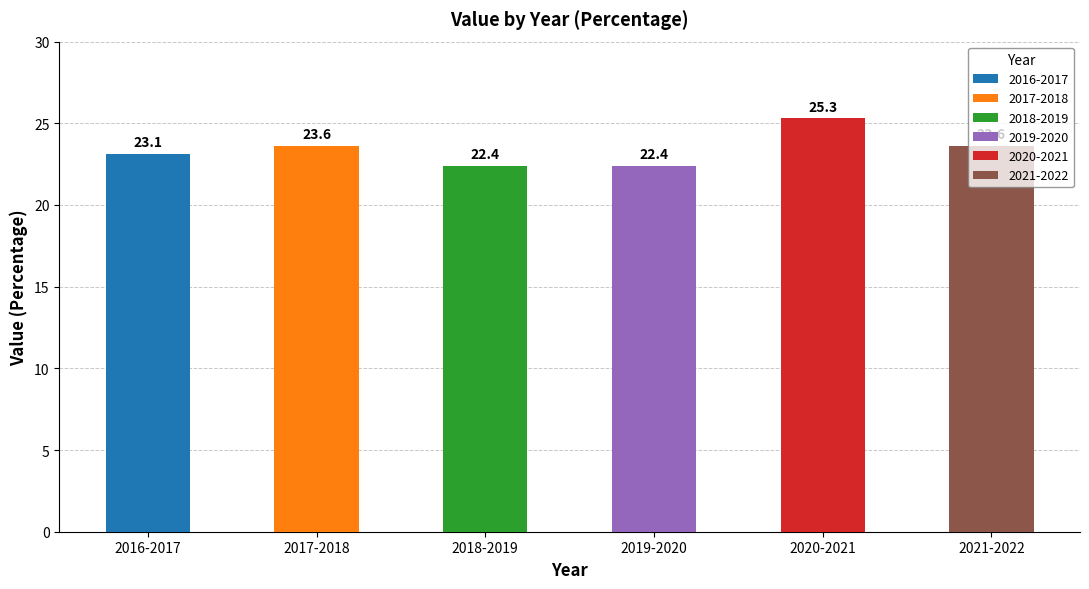

What is the value of the 4th bar from the left?

22.4